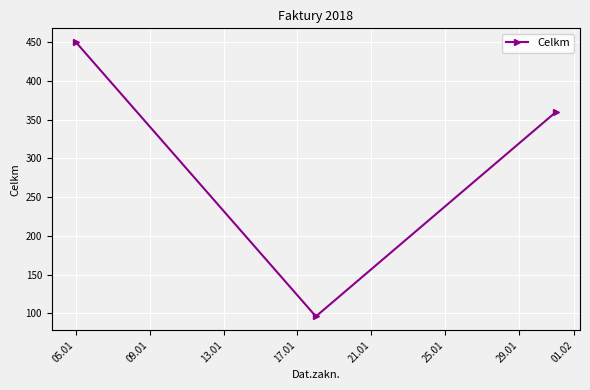

What is the sum of all values?

906.2